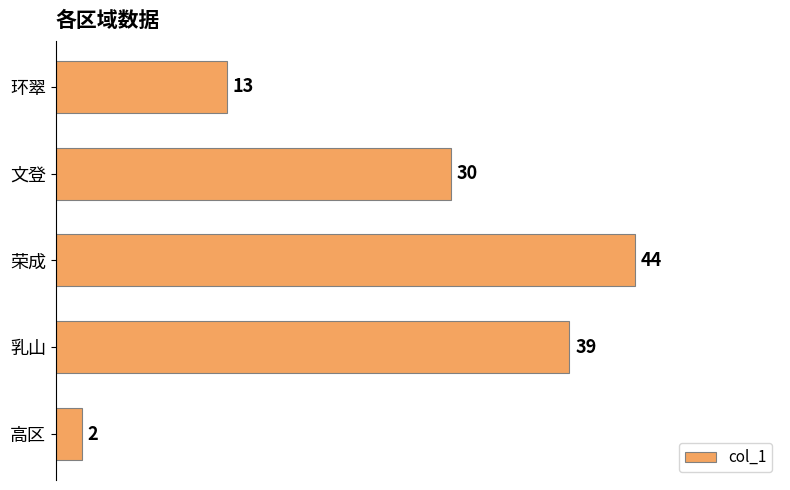

At which label is the value closest to 23?

文登